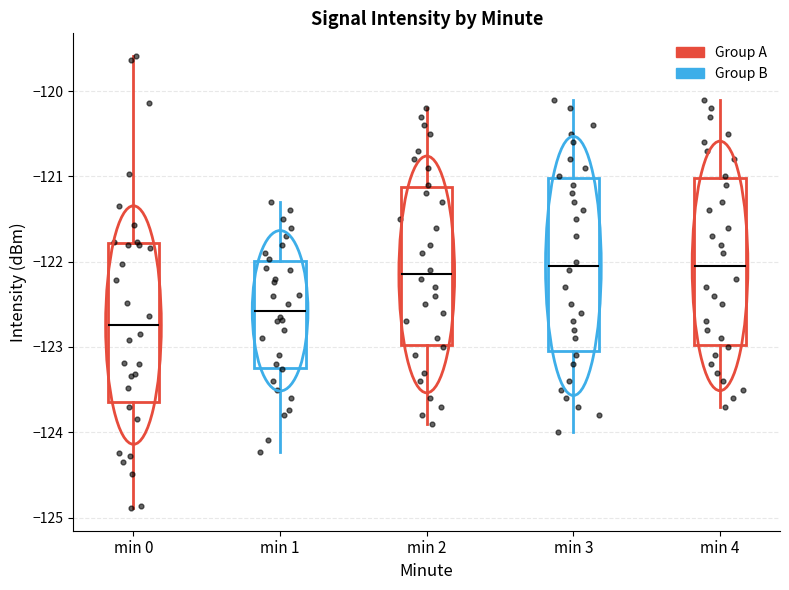

Reading left to right, read every box against the y-axis: the position of its median line, the range the box covers, and the ends of its whiskers. The values are not printed on the chart, so give them approximately, as read against the axis.

min 0: median -122.7, box -123.6 to -121.8, whiskers -124.9 to -119.6
min 1: median -122.6, box -123.2 to -122.0, whiskers -124.2 to -121.3
min 2: median -122.1, box -123.0 to -121.1, whiskers -123.9 to -120.2
min 3: median -122.0, box -123.0 to -121.0, whiskers -124.0 to -120.1
min 4: median -122.0, box -123.0 to -121.0, whiskers -123.7 to -120.1